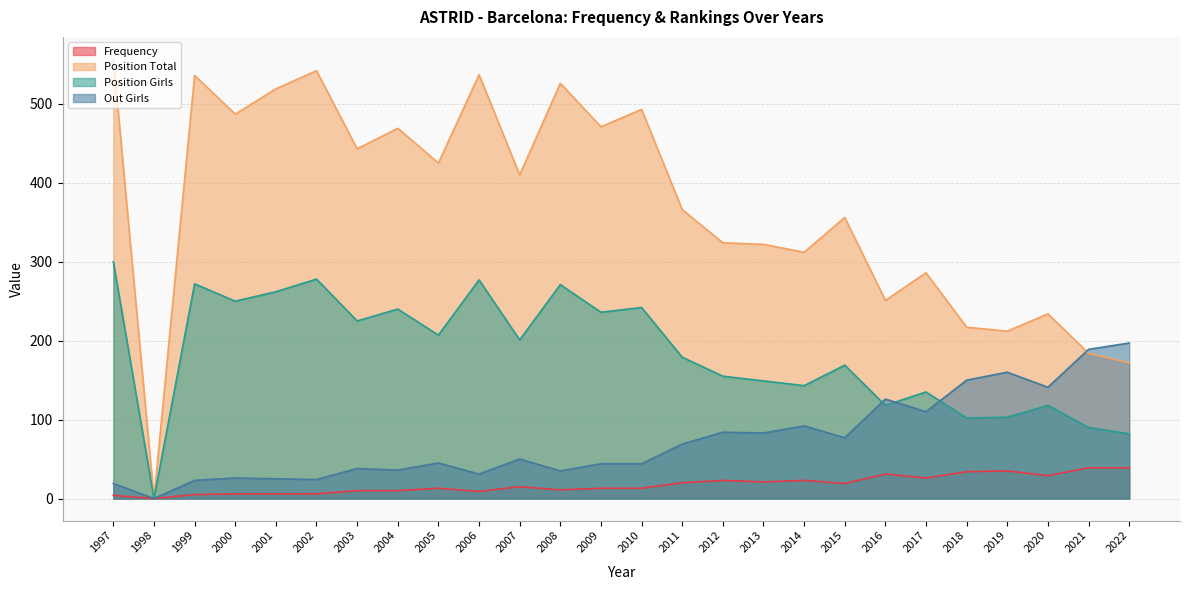

How many interior local valleys does the Position Girls series have?

9